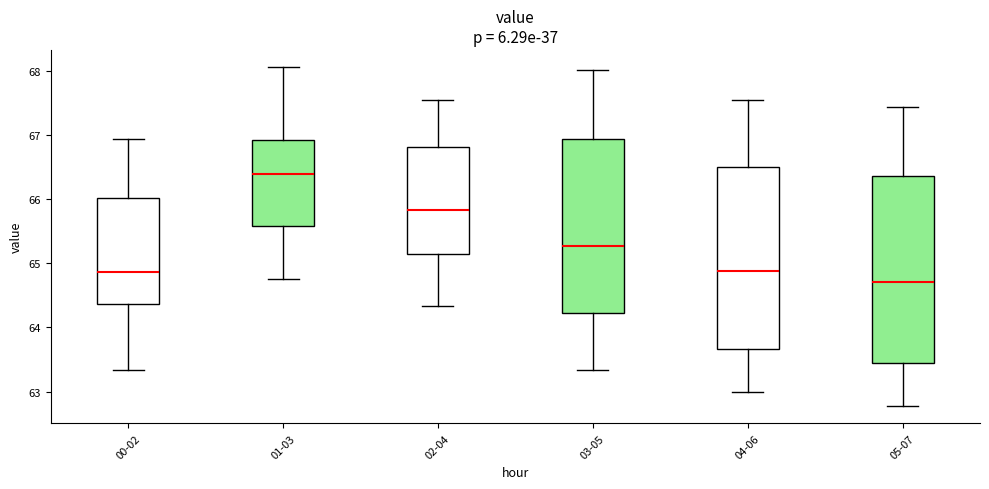

Where does the upper whisker of the box for 04-06 end on the y-axis? The values are not printed on the chart, so give them approximately, as read against the axis.

67.6